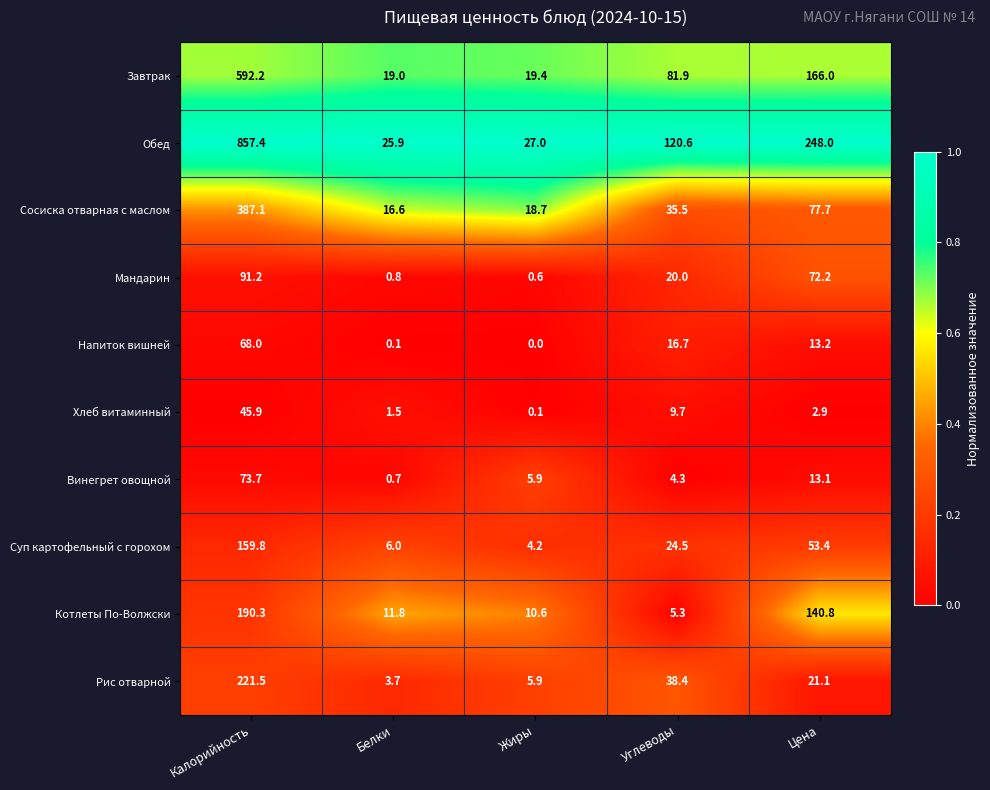

What is the difference between the maximum and second lowest values in the Сосиска отварная с маслом series?

368.4